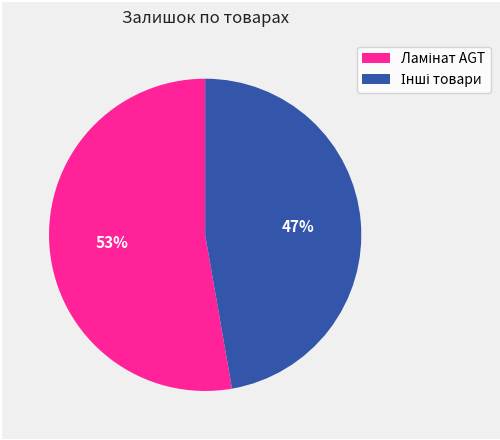

To the nearest percent, what is the average slice percentage?

50%